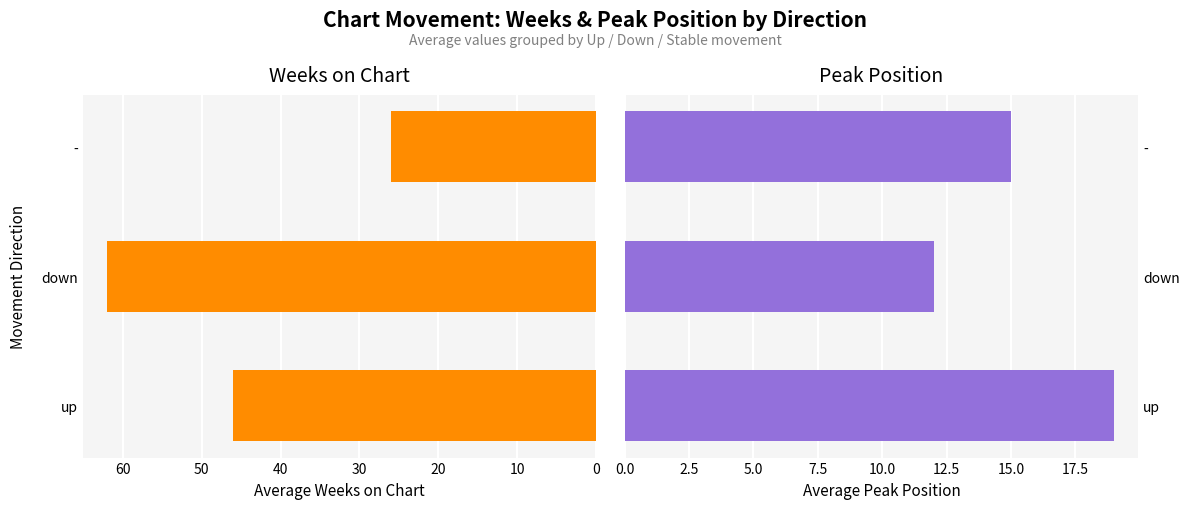

Rank the series at down from highest to lowest value.

Avg Weeks on Chart, Avg Peak Position